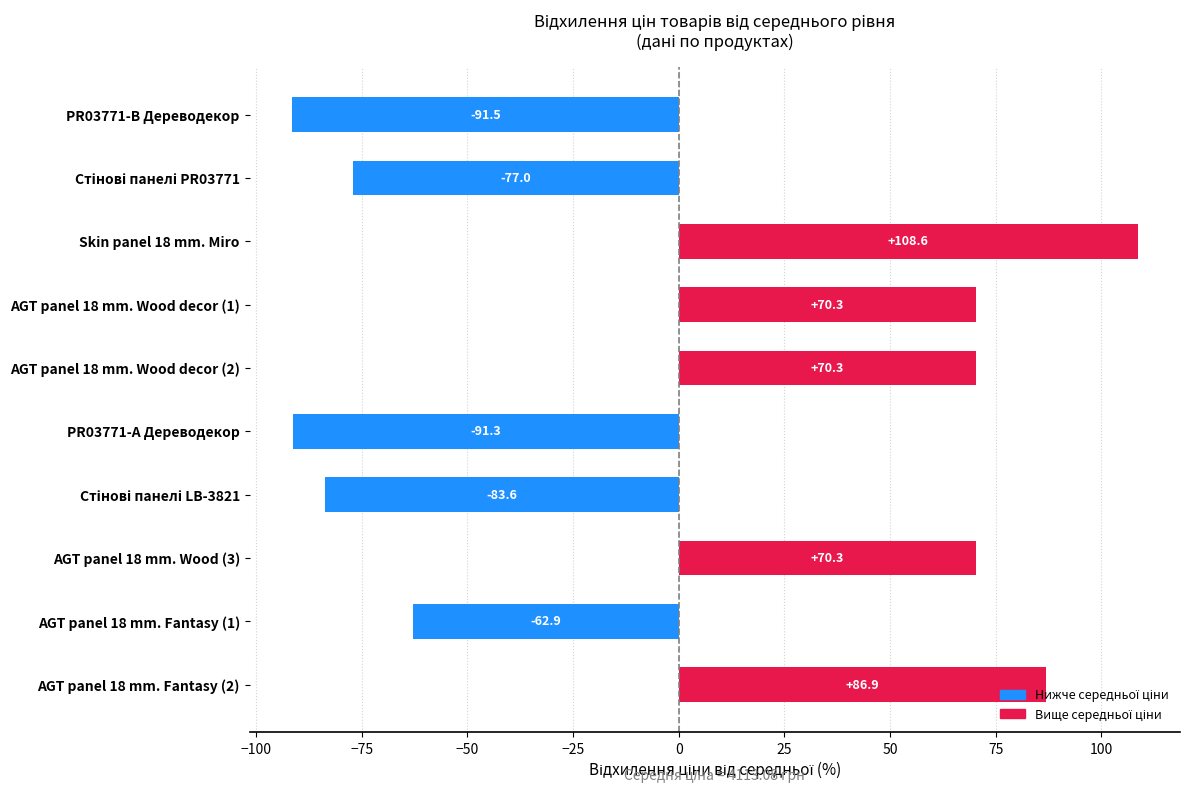

How many series are shown in this chart?

1